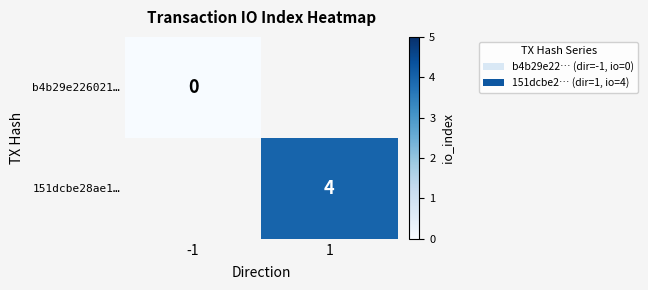

The value of 151dcbe28ae1… at 1 is 4. True or false?

True